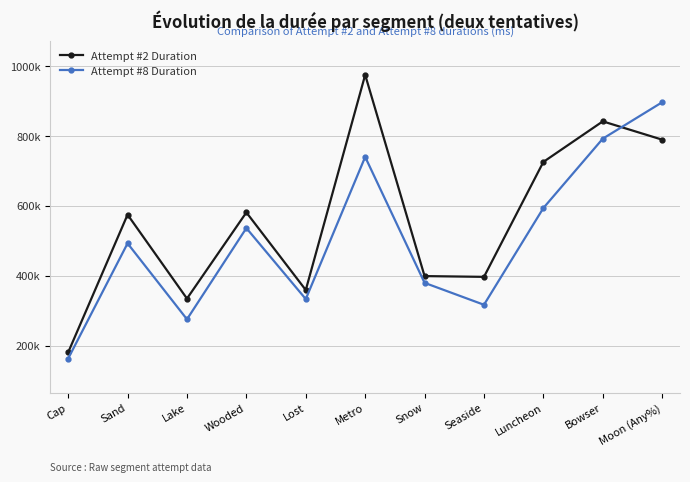

Which series has the largest total across all categories?

Attempt #2 Duration